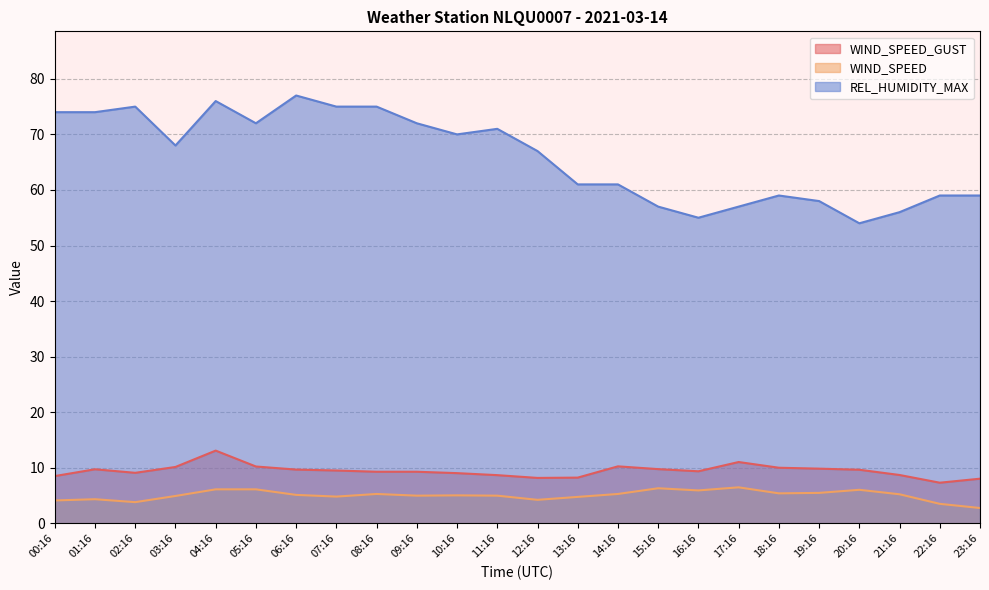

In WIND_SPEED, how many points are higher than both neighbors (excluding endpoints)?

6